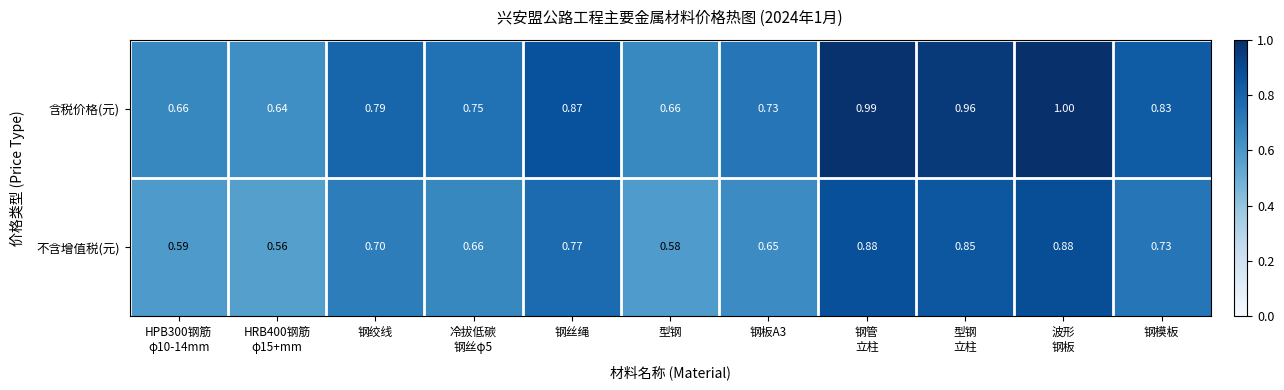

List the series in order of their peak value, lowest first.

不含增值税(元), 含税价格(元)